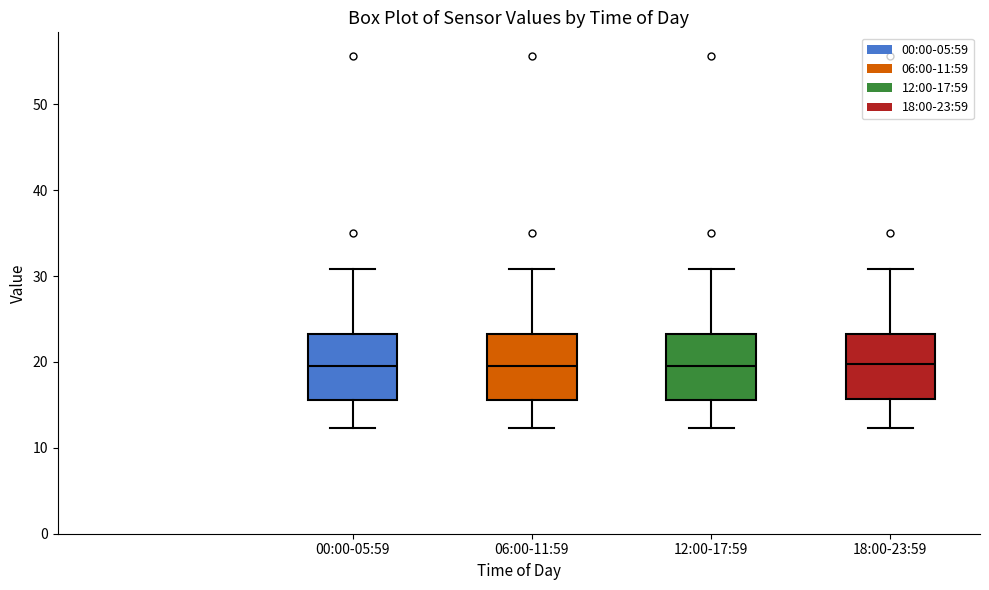

Reading left to right, read every box against the y-axis: the position of its median line, the range the box covers, and the ends of its whiskers. The values are not printed on the chart, so give them approximately, as read against the axis.

00:00-05:59: median 20, box 16 to 23, whiskers 12 to 31
06:00-11:59: median 20, box 16 to 23, whiskers 12 to 31
12:00-17:59: median 20, box 16 to 23, whiskers 12 to 31
18:00-23:59: median 20, box 16 to 23, whiskers 12 to 31